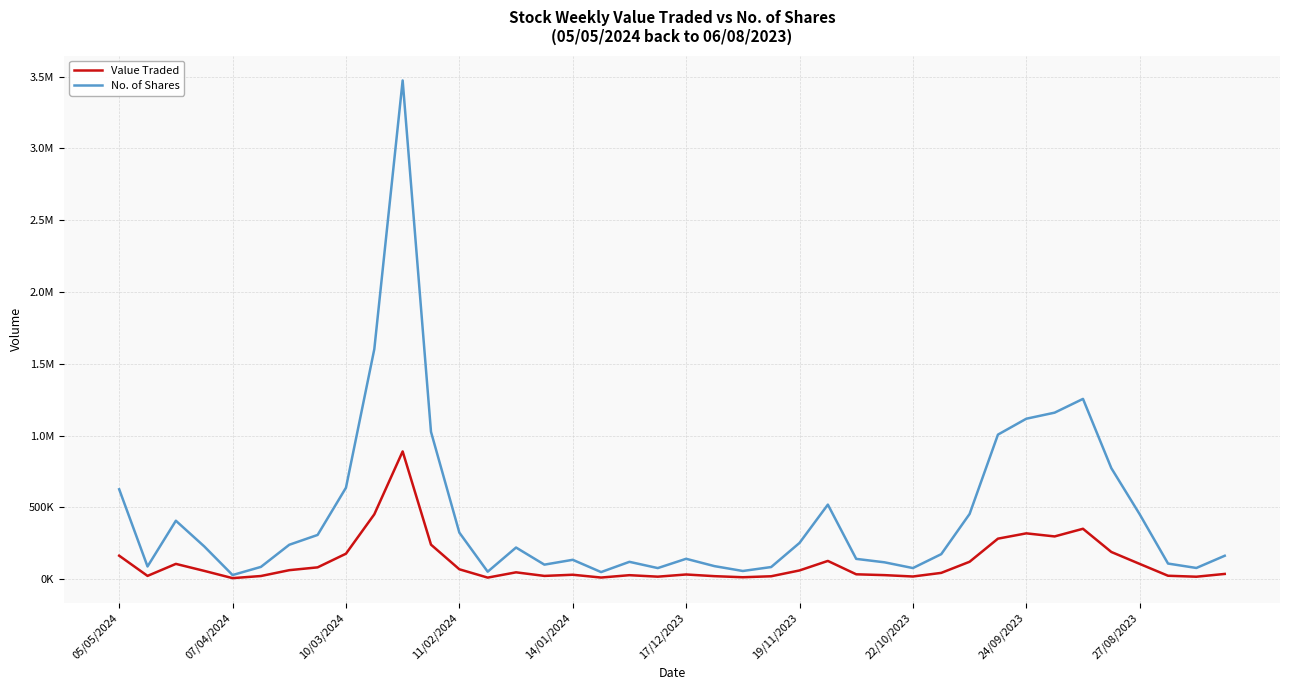

Does the chart display data point markers on the line(s)?

No